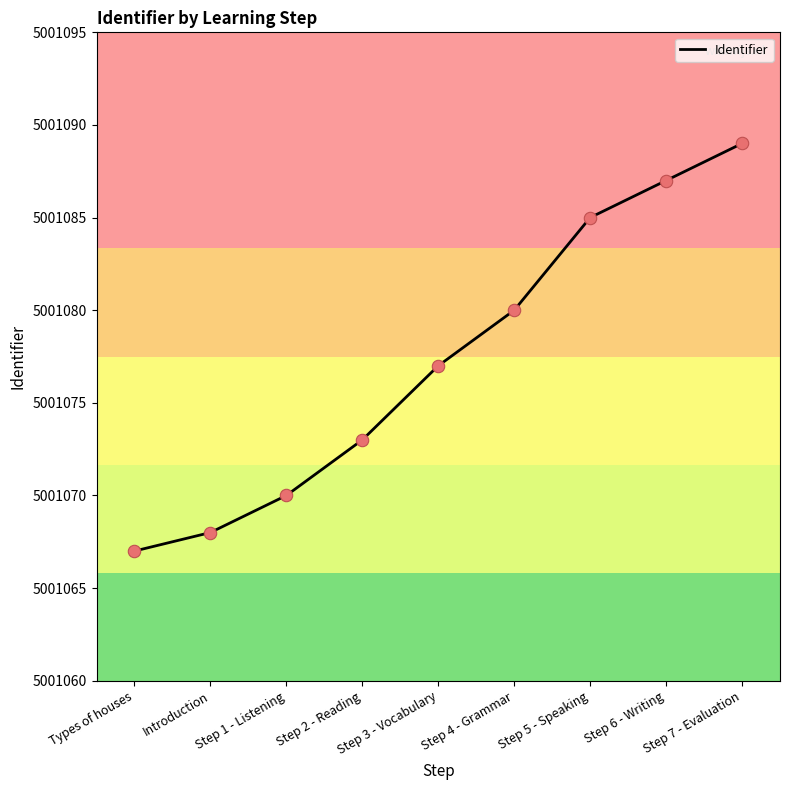

Approximately how many times larger is the value at Step 2 - Reading compared to Step 5 - Speaking?

1.0